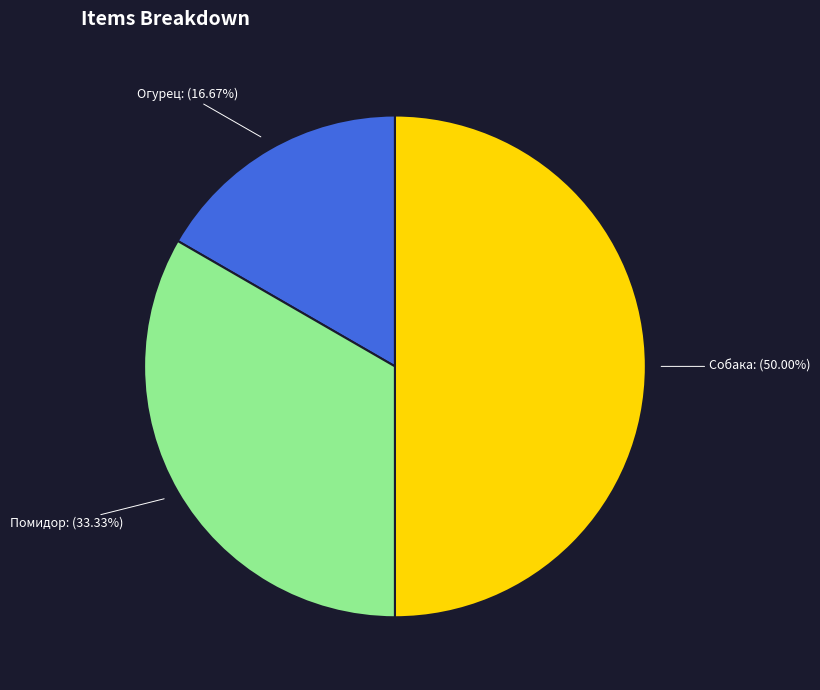

How many segments does this pie chart have?

3